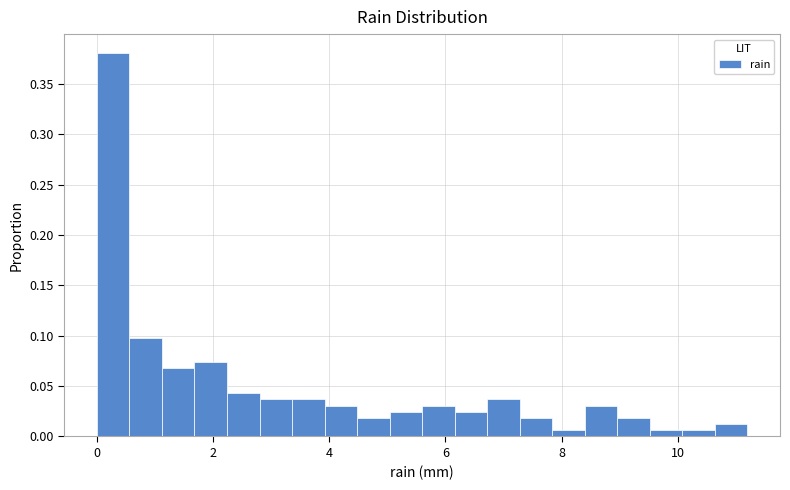

Around what value on the x-axis is the tallest bar? Give the approximate position of its centre, as read against the axis.

0.2